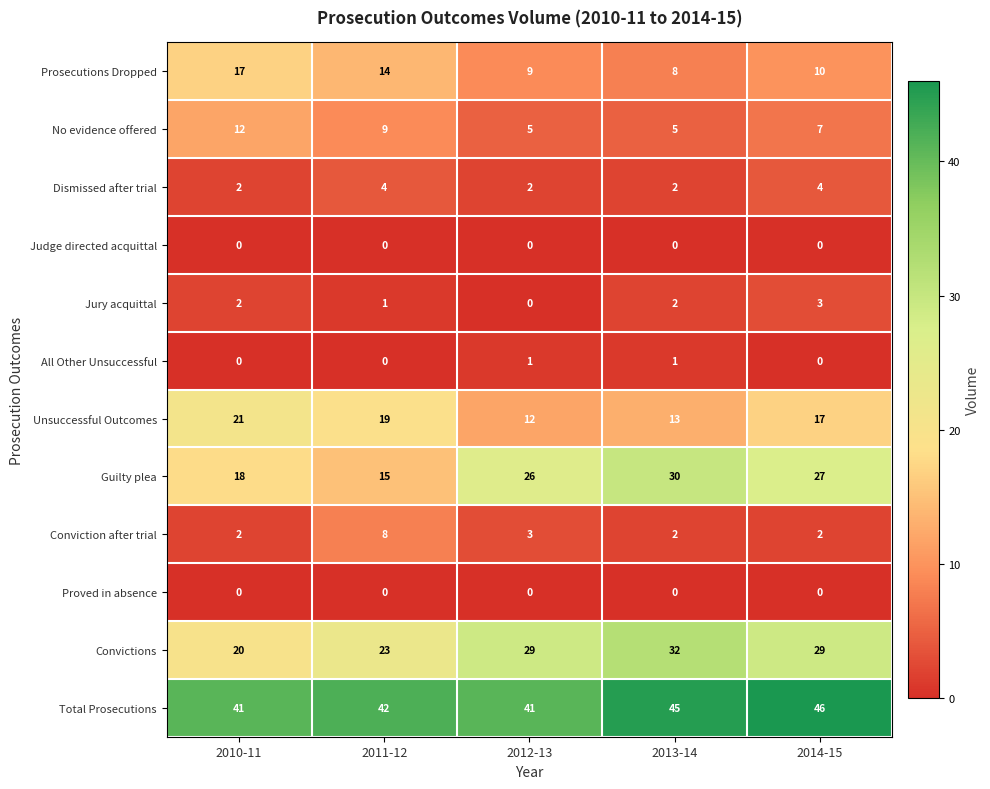

What is the sum of the Conviction after trial values at 2011-12 and 2013-14?

10